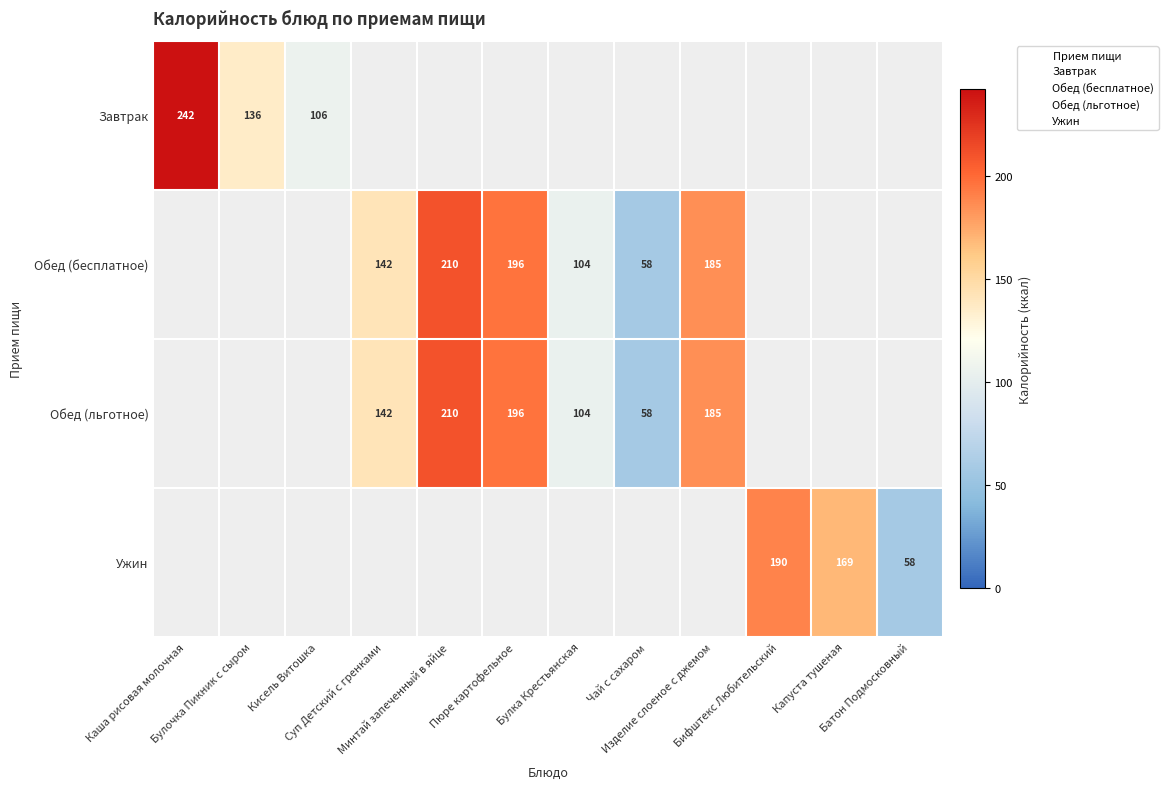

Which has a higher value, Изделие слоеное с джемом or Пюре картофельное?

Пюре картофельное